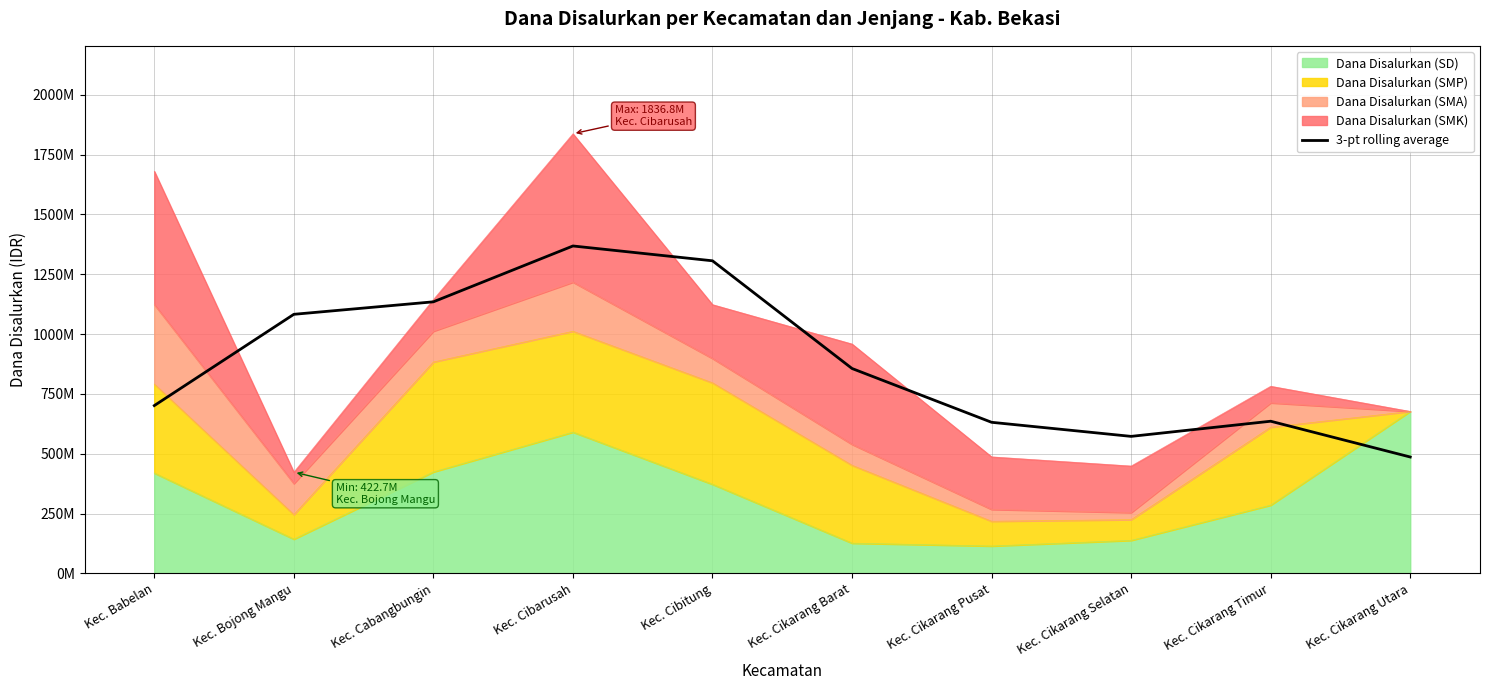

The value at Kec. Bojong Mangu is 1082300000. True or false?

True